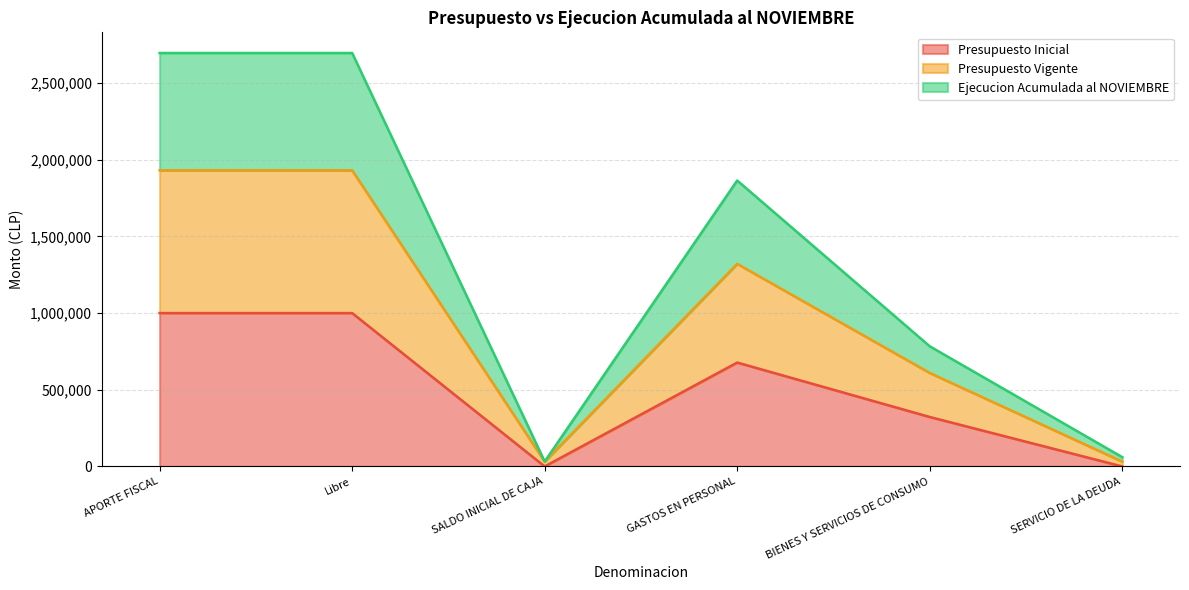

The value of Ejecucion Acumulada al NOVIEMBRE at SALDO INICIAL DE CAJA is 48397. True or false?

False